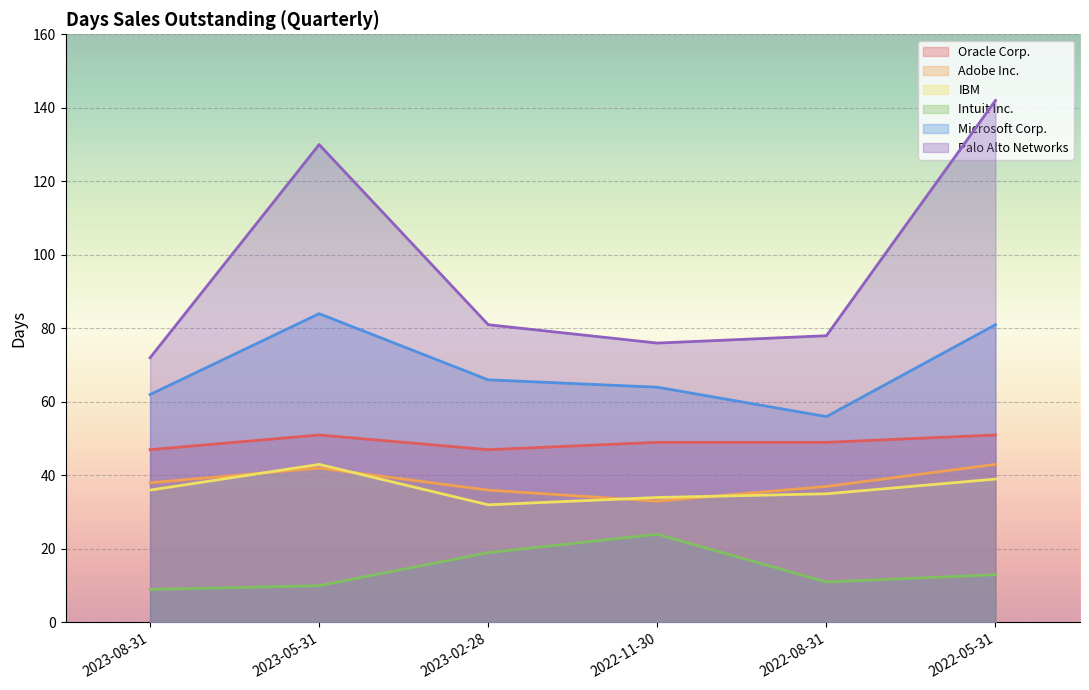

What is the sum of all IBM values?

219